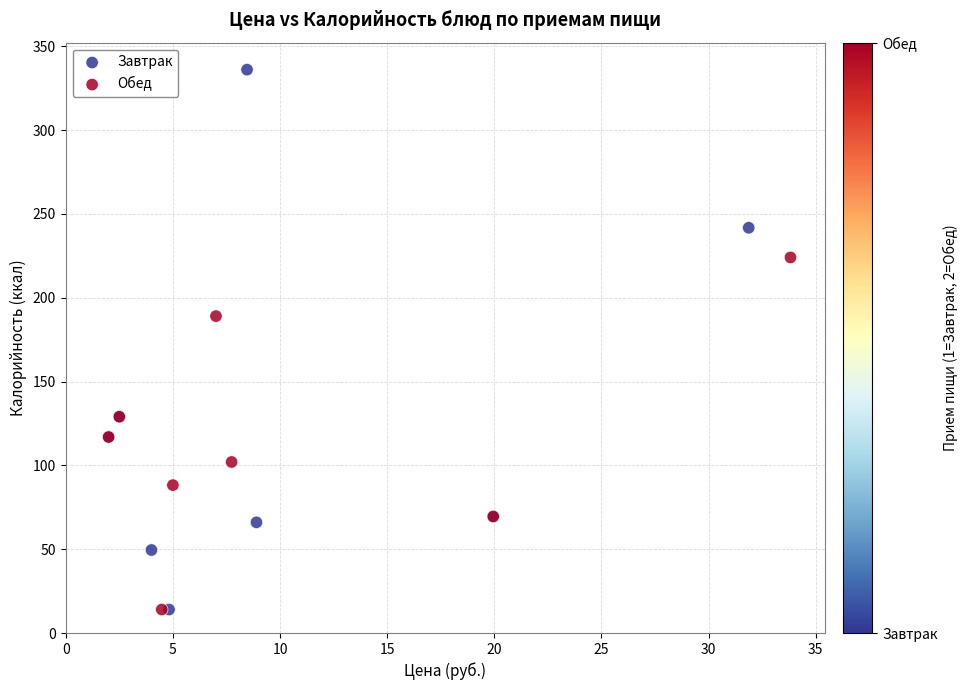

Which series has the largest Y range (max minus min)?

Завтрак